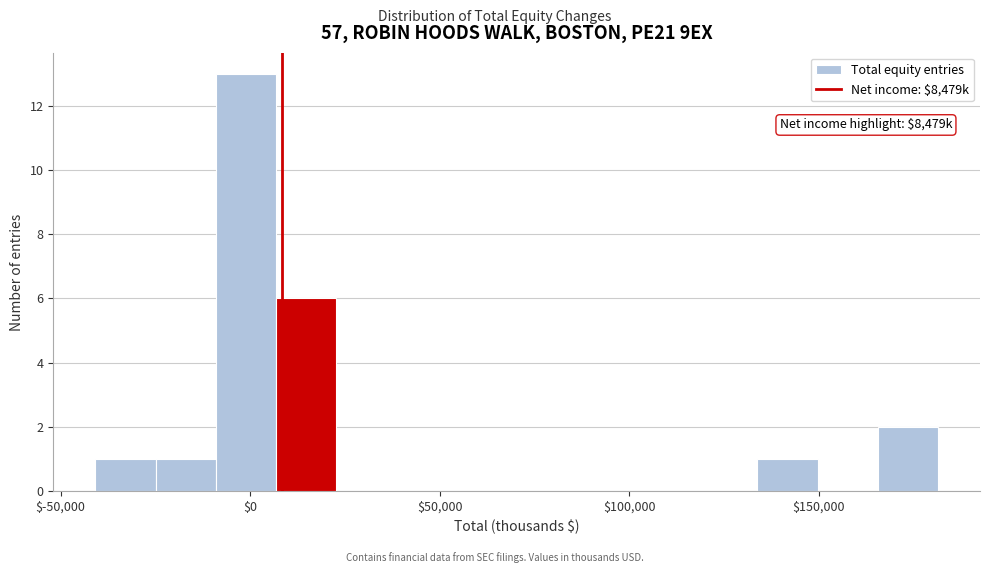

Read against the x-axis, roughly where is the centre of the tallest bar?

0